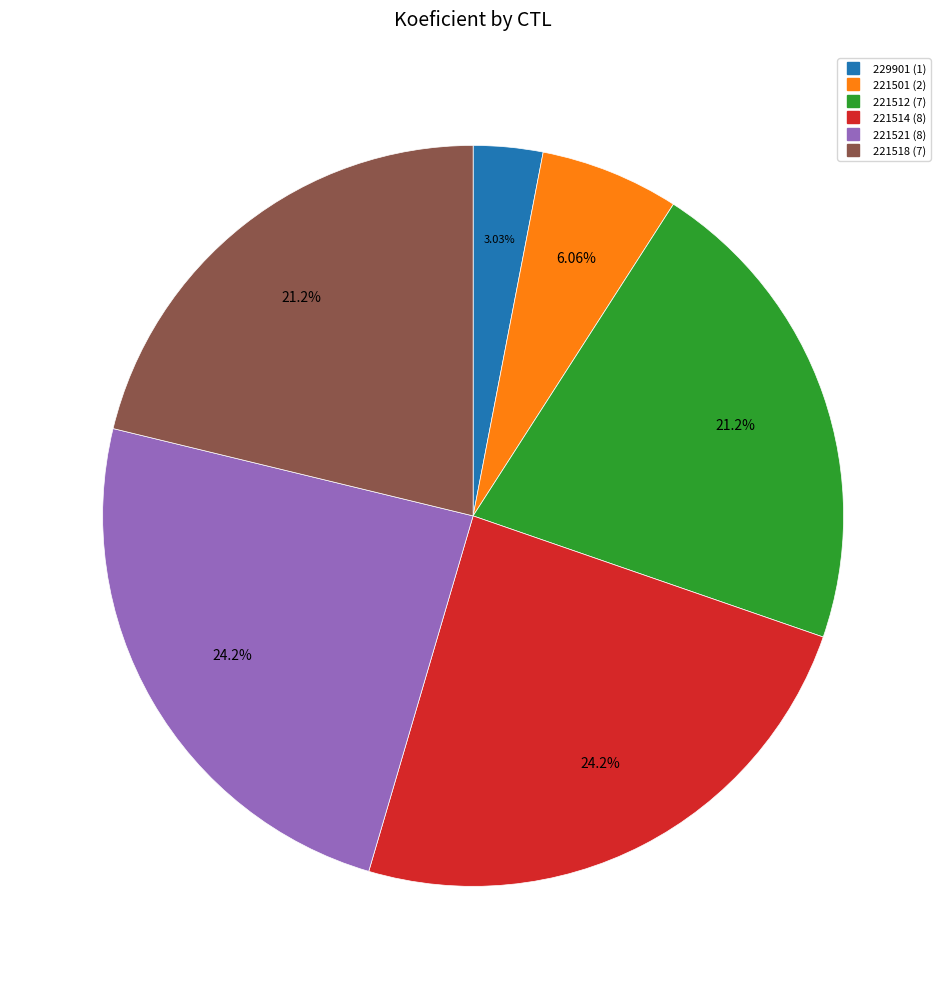

Which has a higher value, 221514 or 221518?

221514